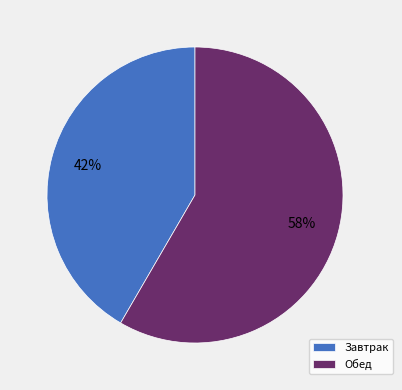

Combined, do Завтрак and Обед account for over 50%?

Yes